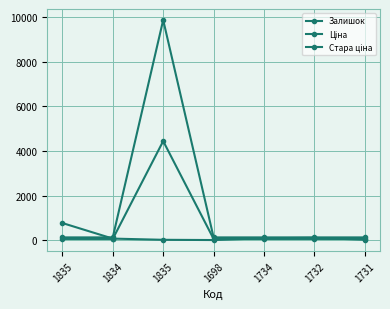

At which category is the sum across all series the highest?

1835